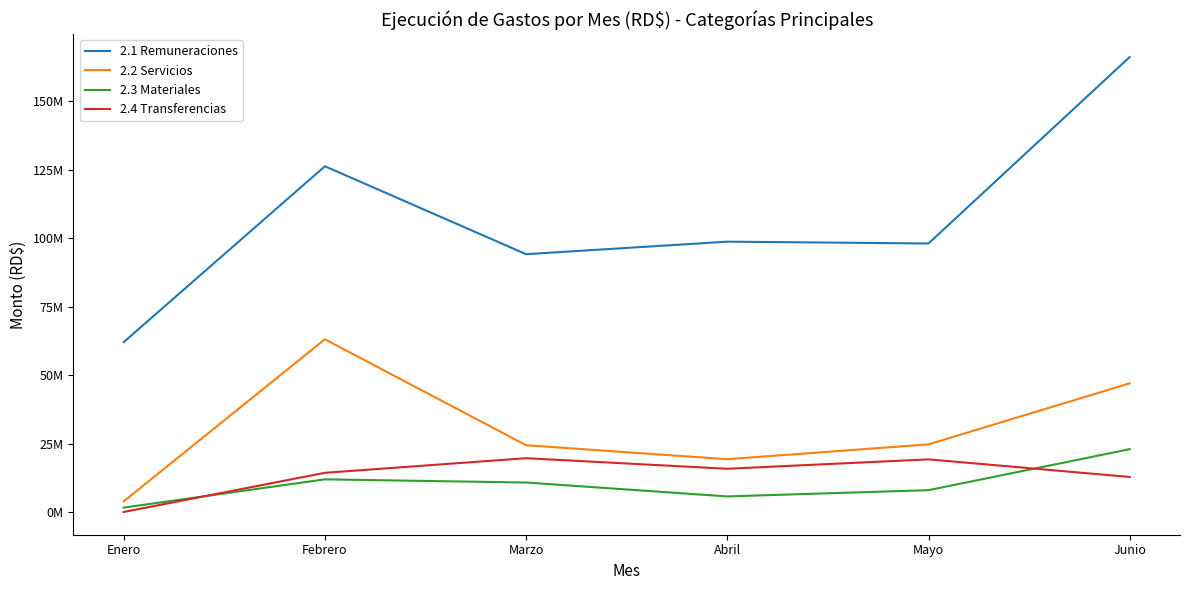

List the series in order of their peak value, highest first.

2.1 Remuneraciones, 2.2 Servicios, 2.3 Materiales, 2.4 Transferencias